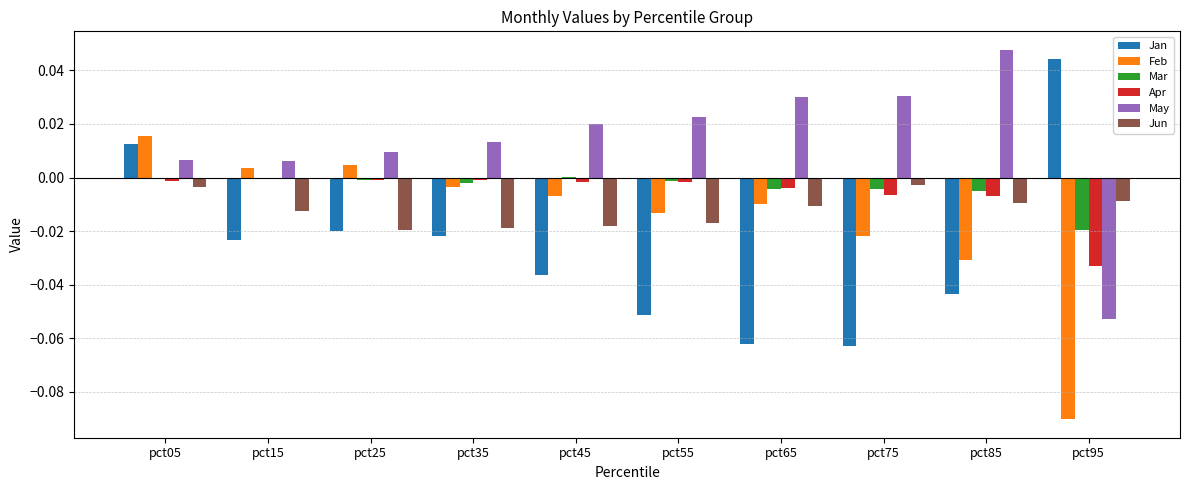

How many values in the Jan series exceed 0?

2